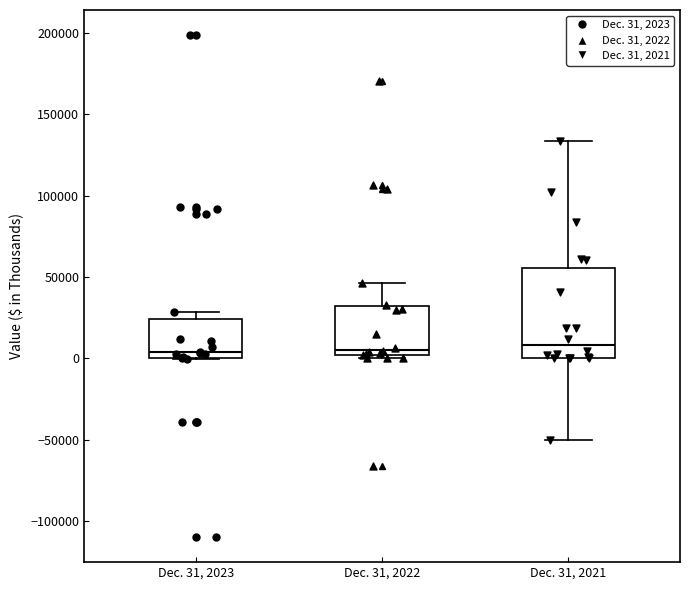

Comparing the boxes themselves (not the whiskers), which one is the tallest?

Dec. 31, 2021